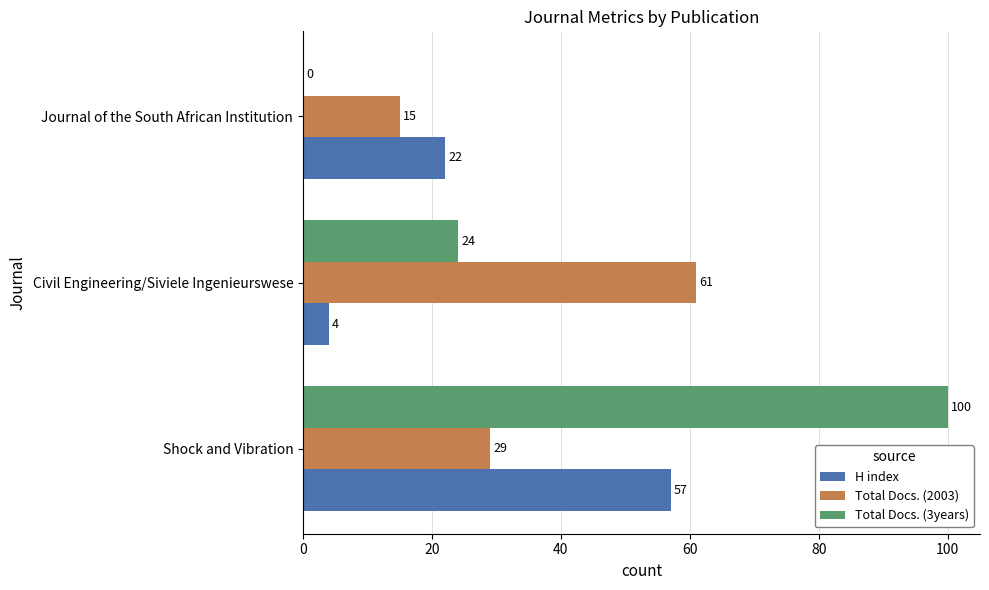

Which series changed the most between Shock and Vibration and Journal of the South African Institution?

Total Docs. (3years)